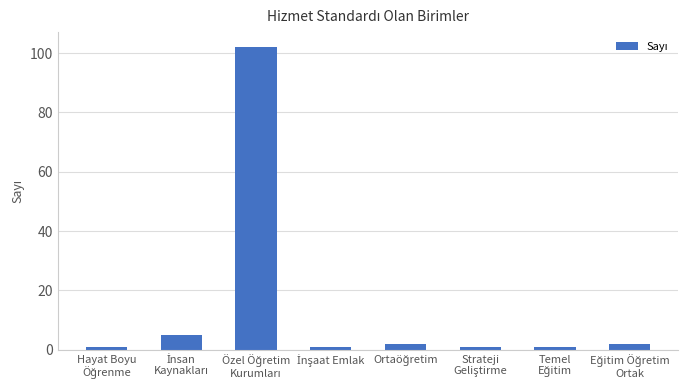

Does the chart contain any negative values?

No